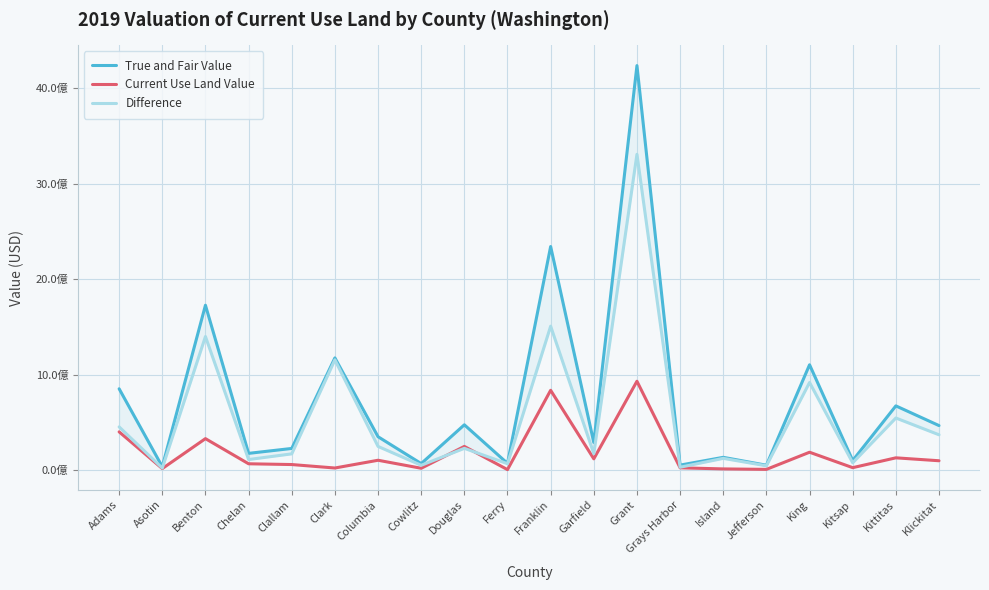

Rank the series at Cowlitz from lowest to highest value.

Current Use Land Value, Difference, True and Fair Value